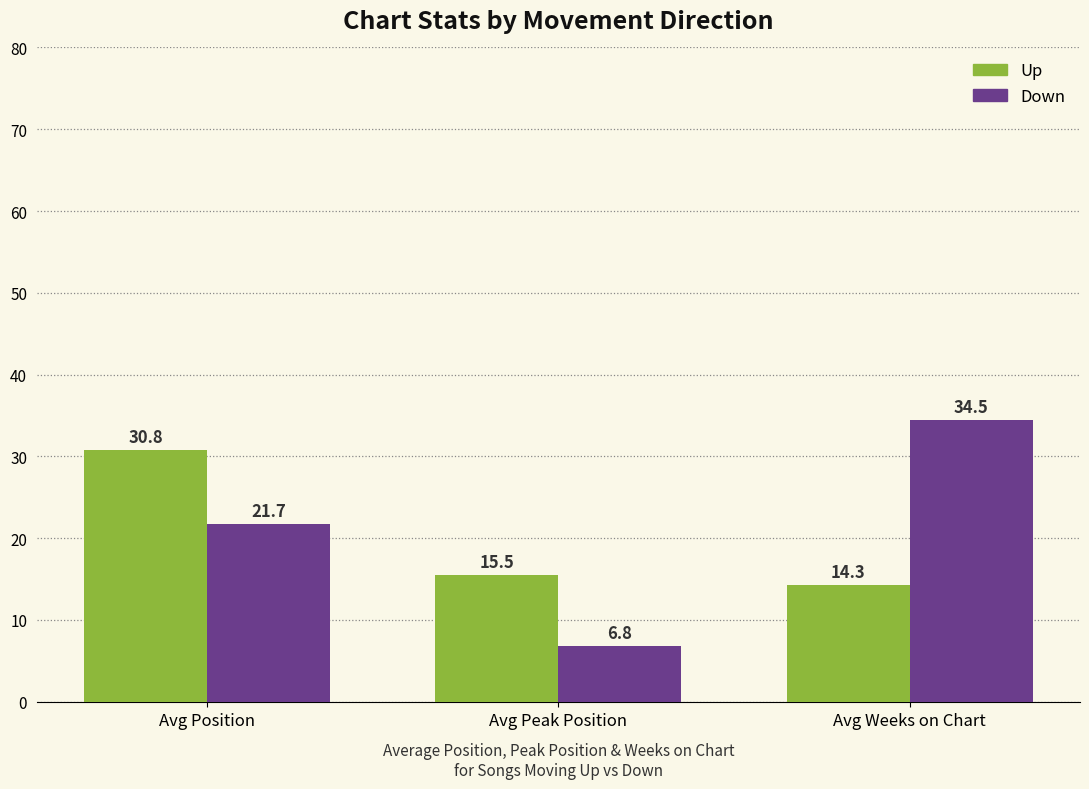

At which category is the sum across all series the highest?

Avg Position